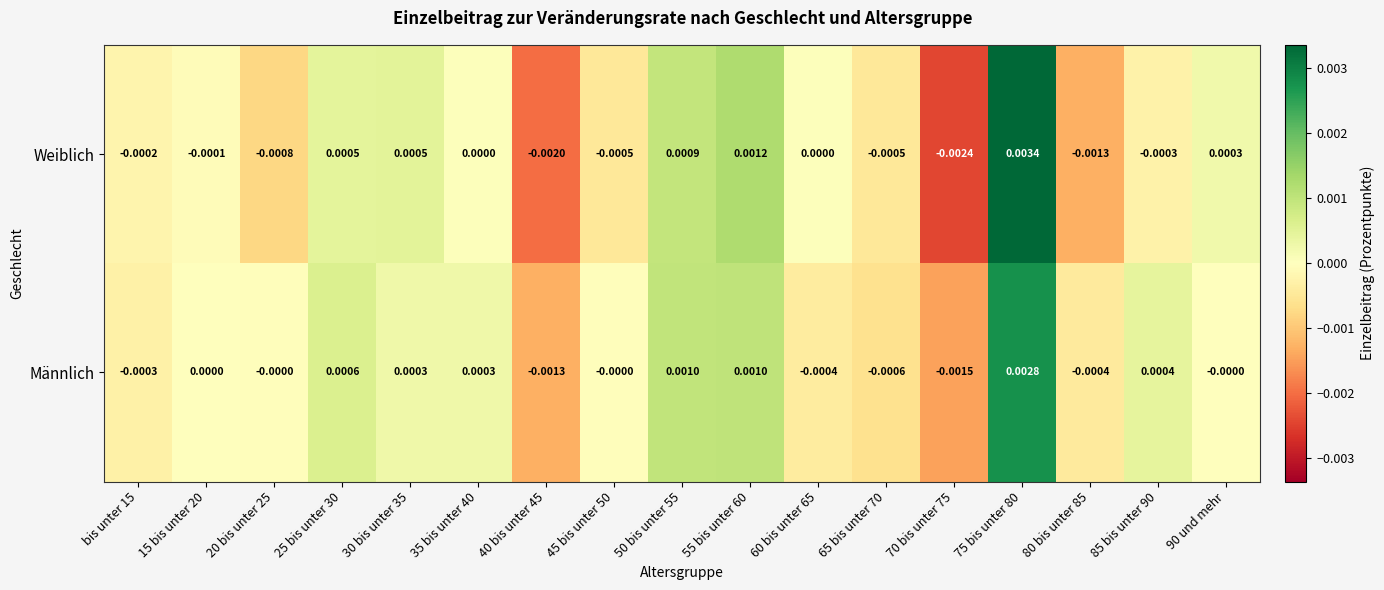

Is the value of Männlich at 80 bis unter 85 greater than the value of Weiblich at 45 bis unter 50?

Yes